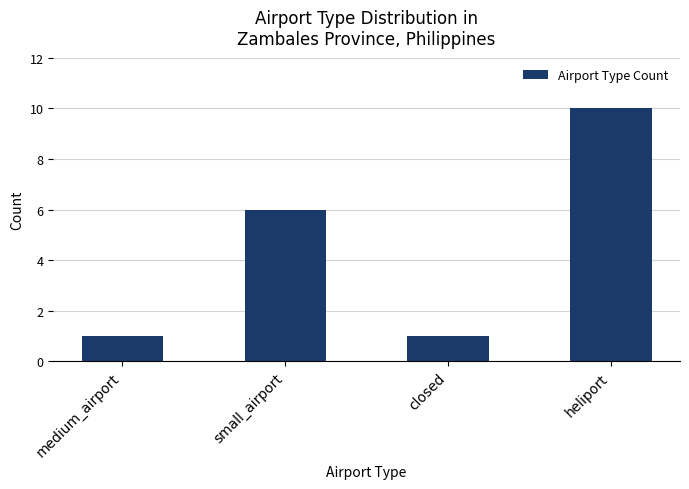

Reading left to right, list all the values displayed in this chart.

1	6	1	10